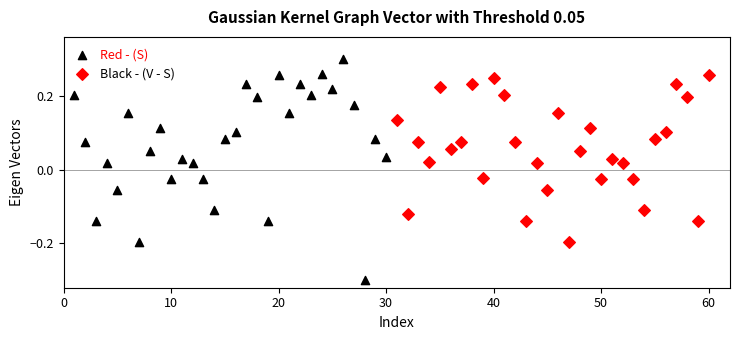

Which series has the largest Y range (max minus min)?

Black - (V - S)